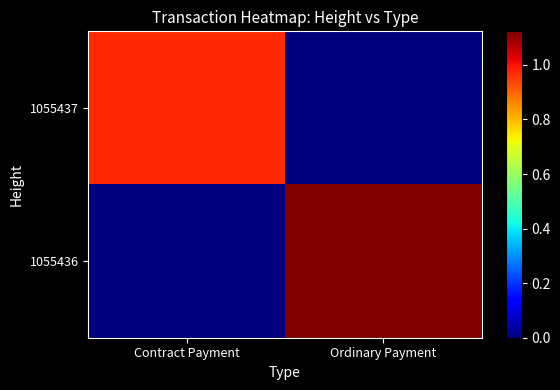

Which series has the widest spread of values?

1055436